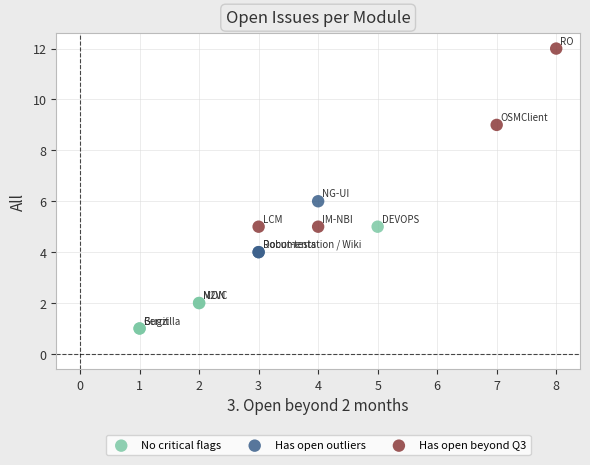

Which series contains the highest Y value?

Has open beyond Q3